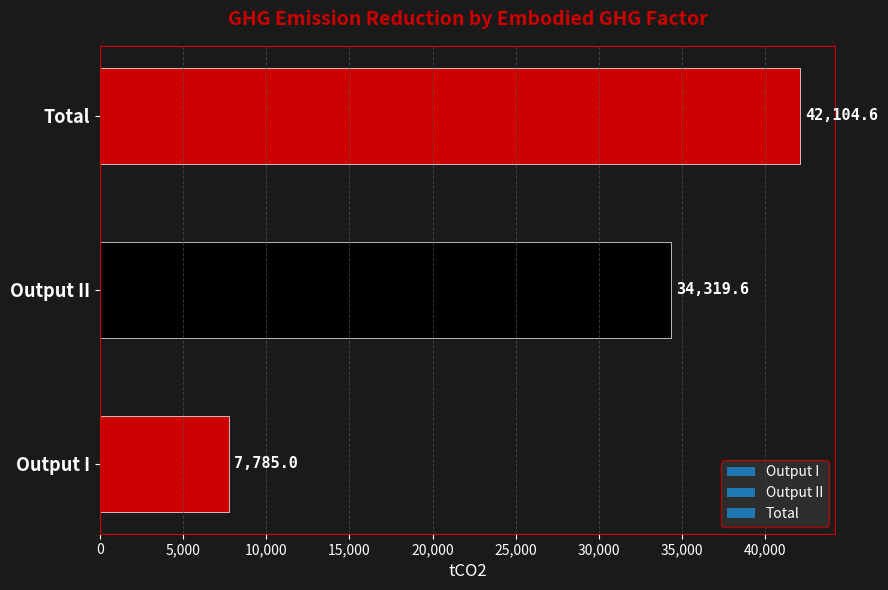

Which has a higher value, Total or Output I?

Total